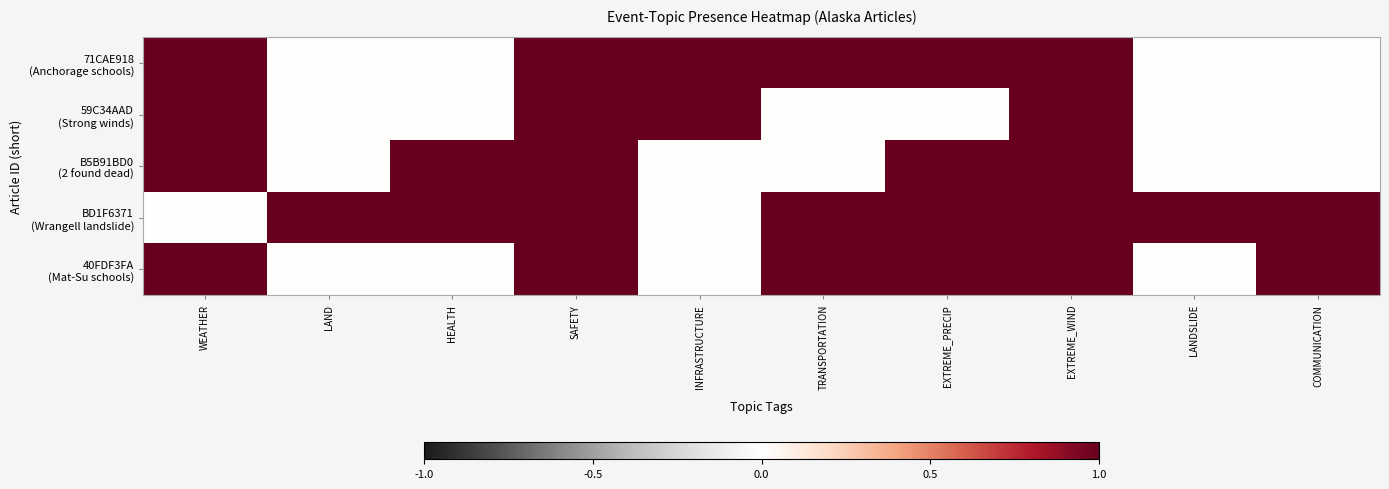

Rank the series by their maximum value, from highest to lowest.

71CAE918 (Anchorage schools), 59C34AAD (Strong winds), B5B91BD0 (2 found dead), BD1F6371 (Wrangell landslide), 40FDF3FA (Mat-Su schools)